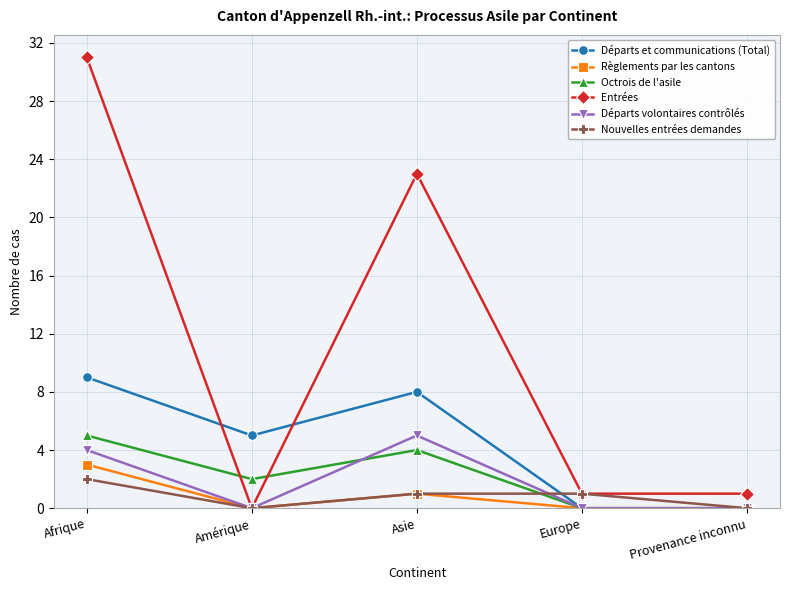

What value does the Départs et communications (Total) series have at Afrique?

9